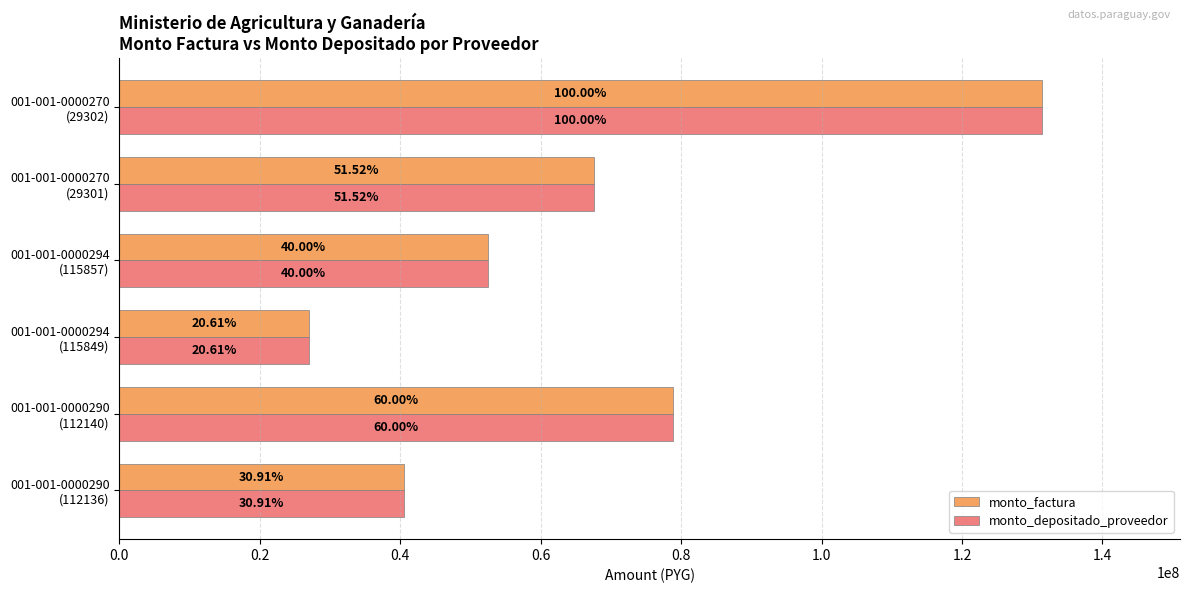

What are all the series names shown in the legend?

monto_factura, monto_depositado_proveedor